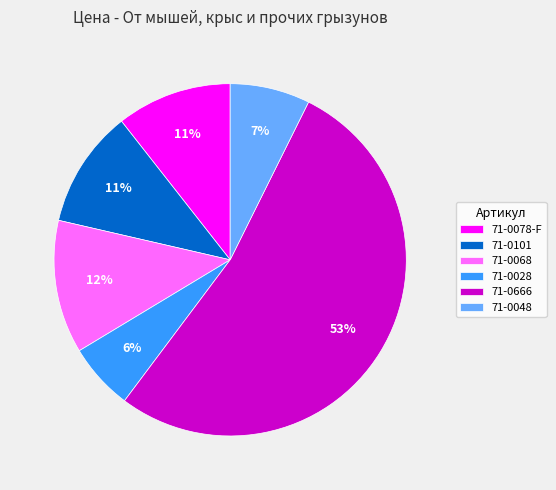

Which has a higher value, 71-0068 or 71-0078-F?

71-0068